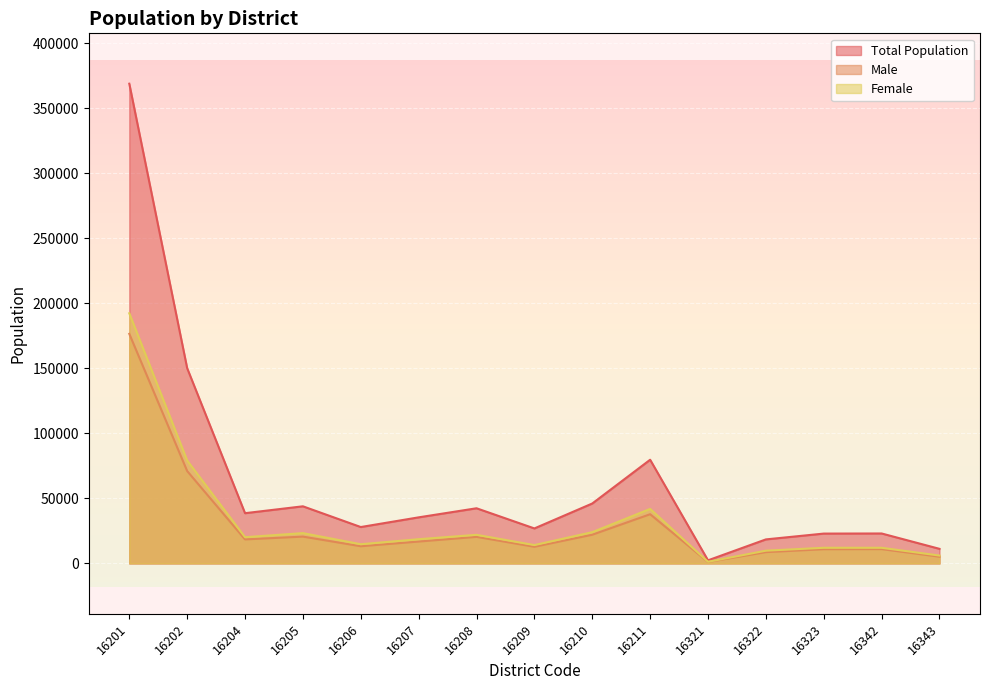

At how many categories does at least one series exceed 200068?

1